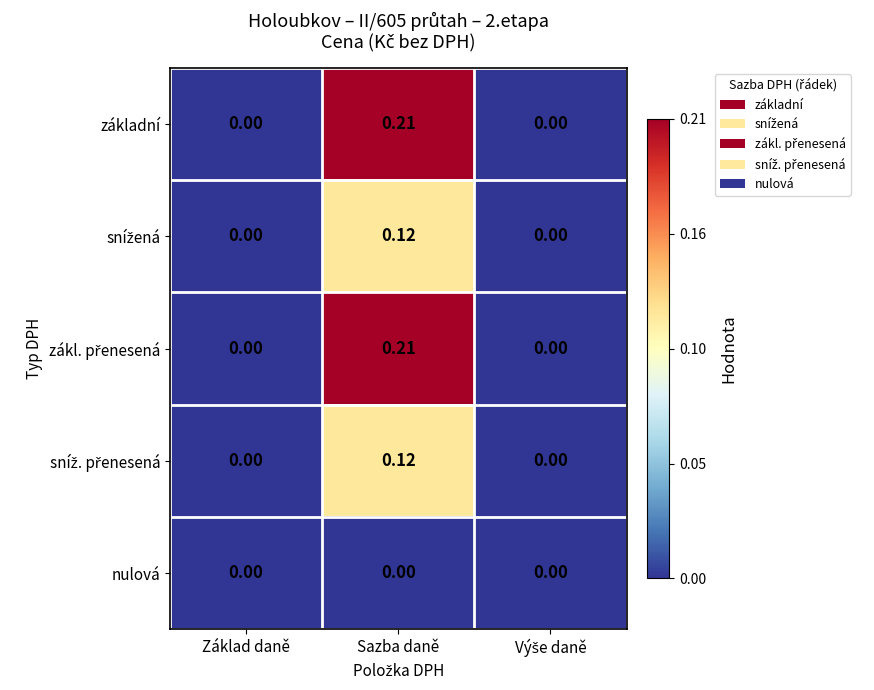

Count the number of data series in this chart.

5